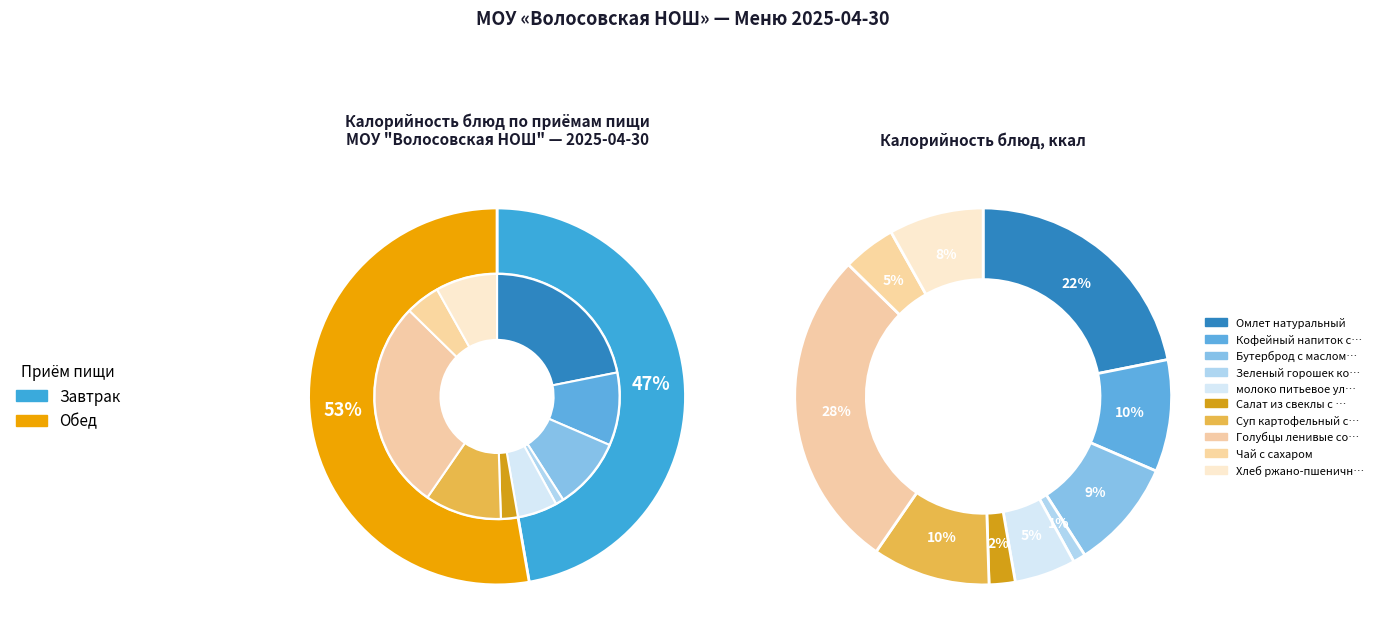

How many segments does this pie chart have?

10